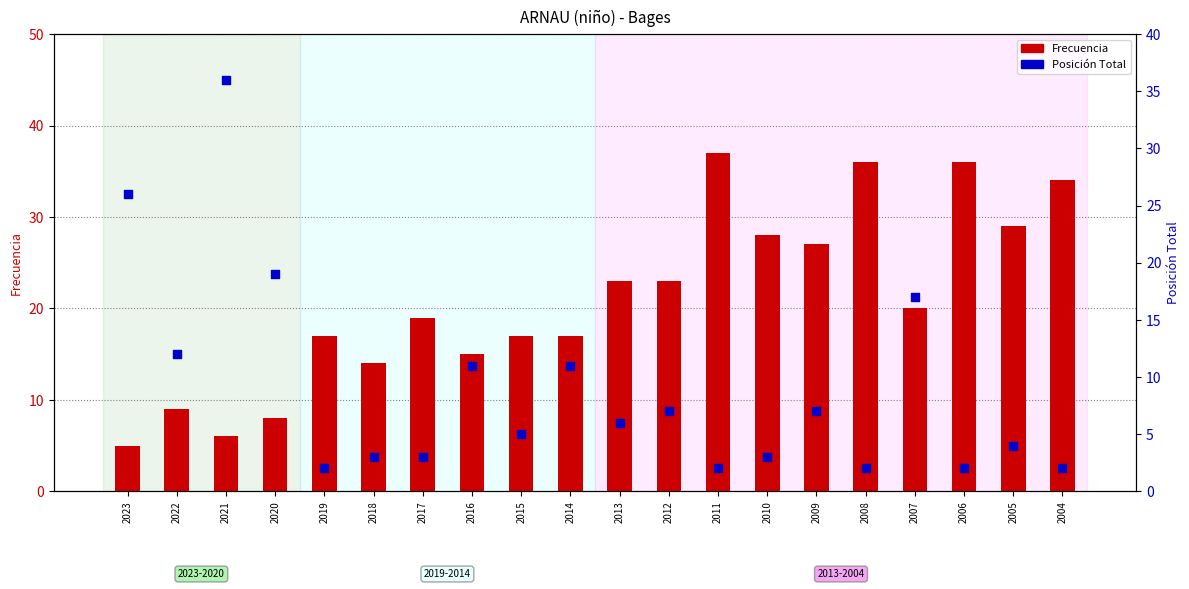

What are all the series names shown in the legend?

Frecuencia, Posición Total